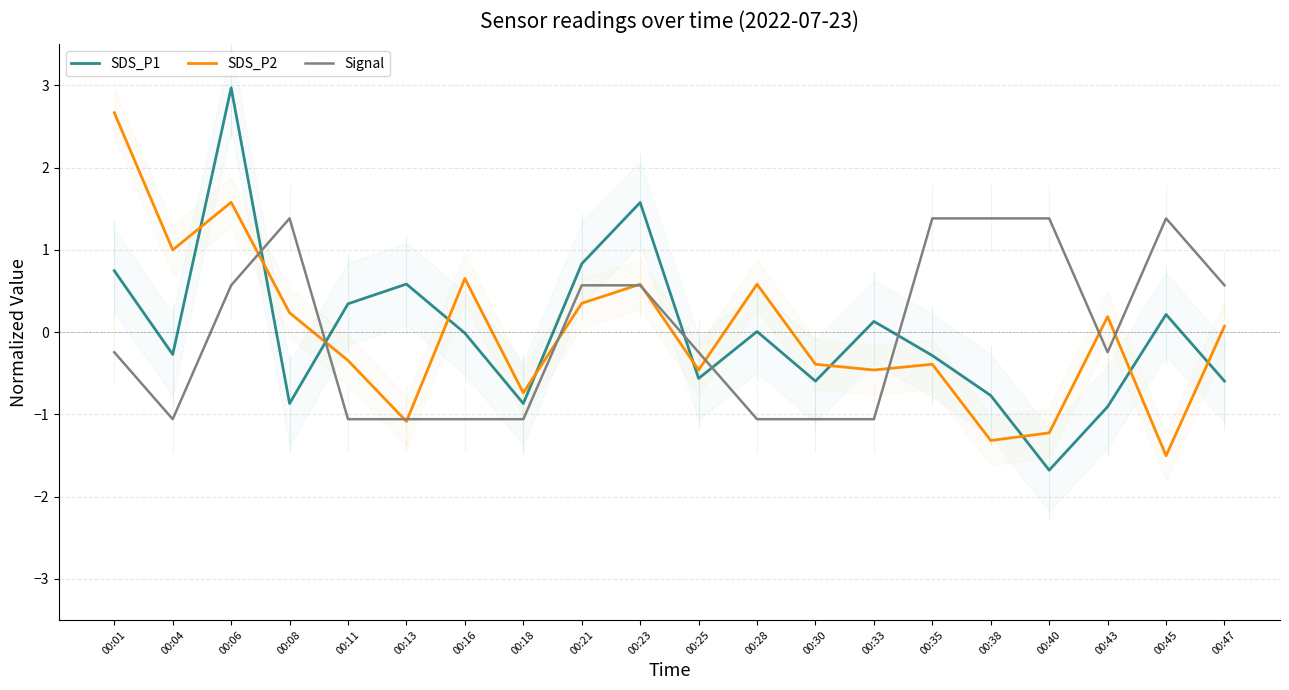

What is the minimum value shown in the chart?

-1.7